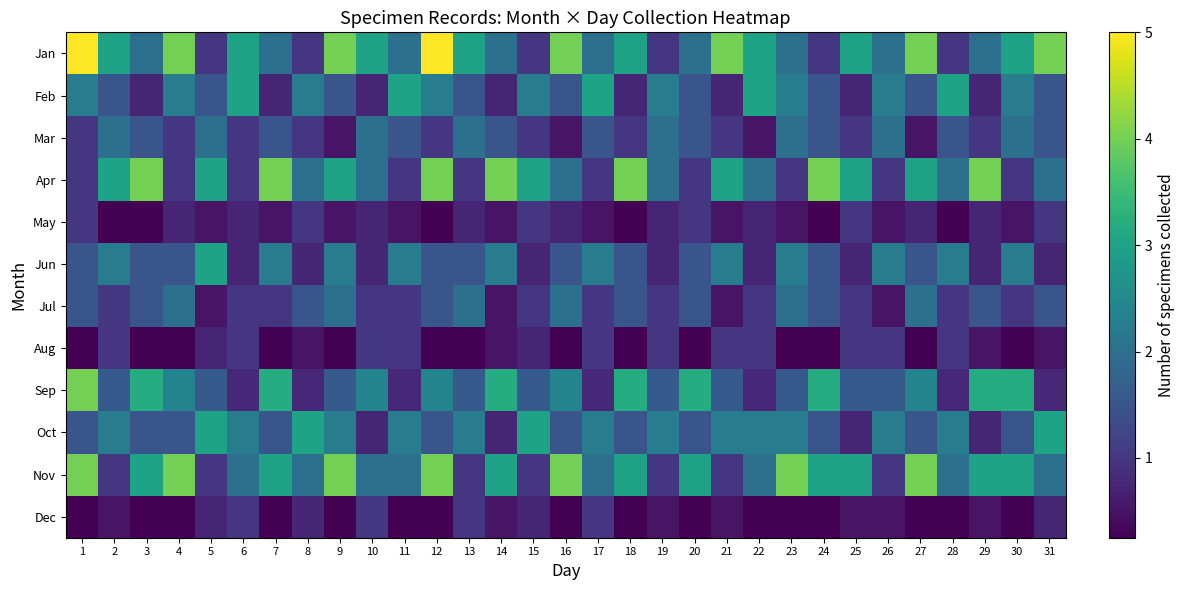

How many data points does each series have?

31